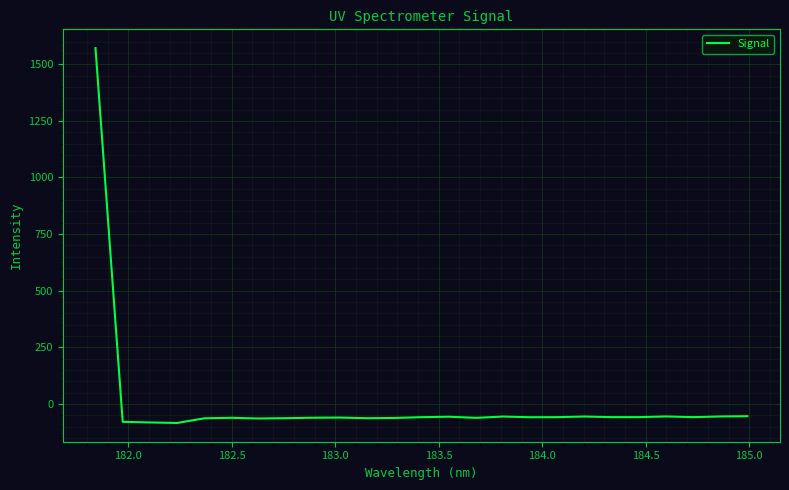

What is the greatest value displayed?

1571.4